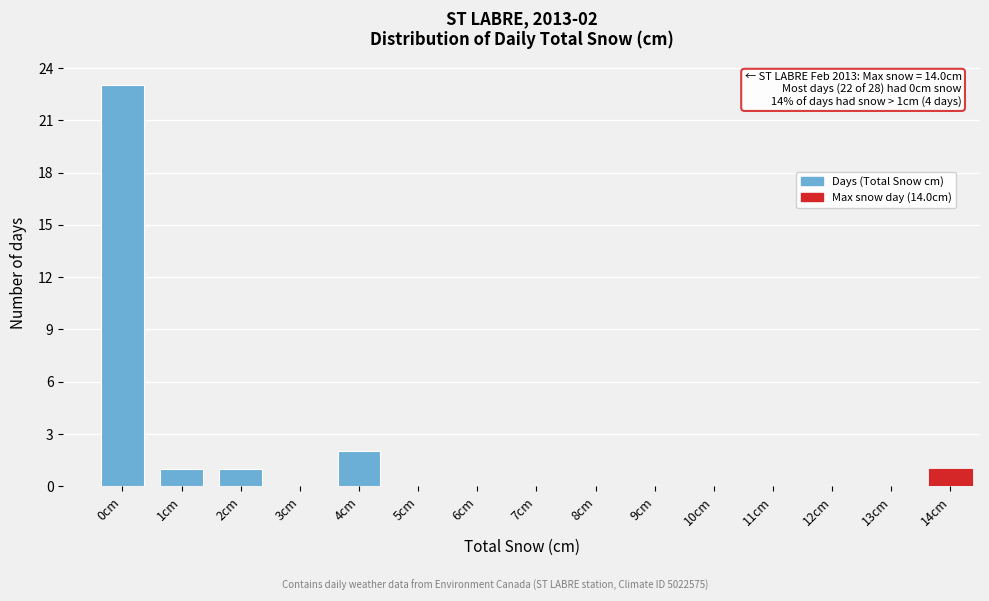

Reading left to right, transcribe all the data shown in this chart.

0cm=23	1cm=1	2cm=1	3cm=0	4cm=2	5cm=0	6cm=0	7cm=0	8cm=0	9cm=0	10cm=0	11cm=0	12cm=0	13cm=0	14cm=1